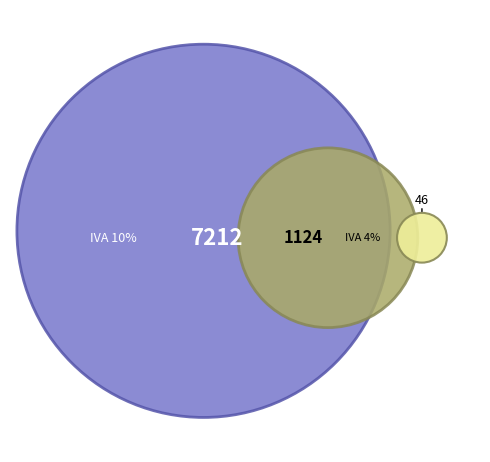

Is there any slice that represents more than half of the pie?

No